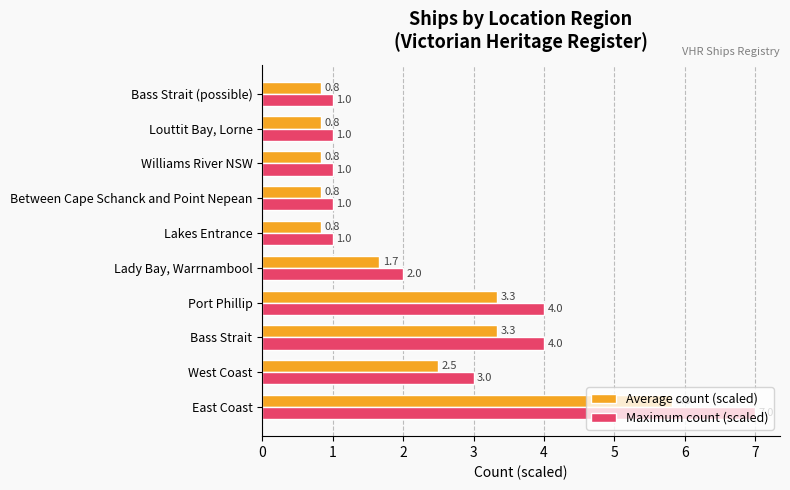

True or false: Average count (scaled) has a value of 0.3 at Lakes Entrance.

False